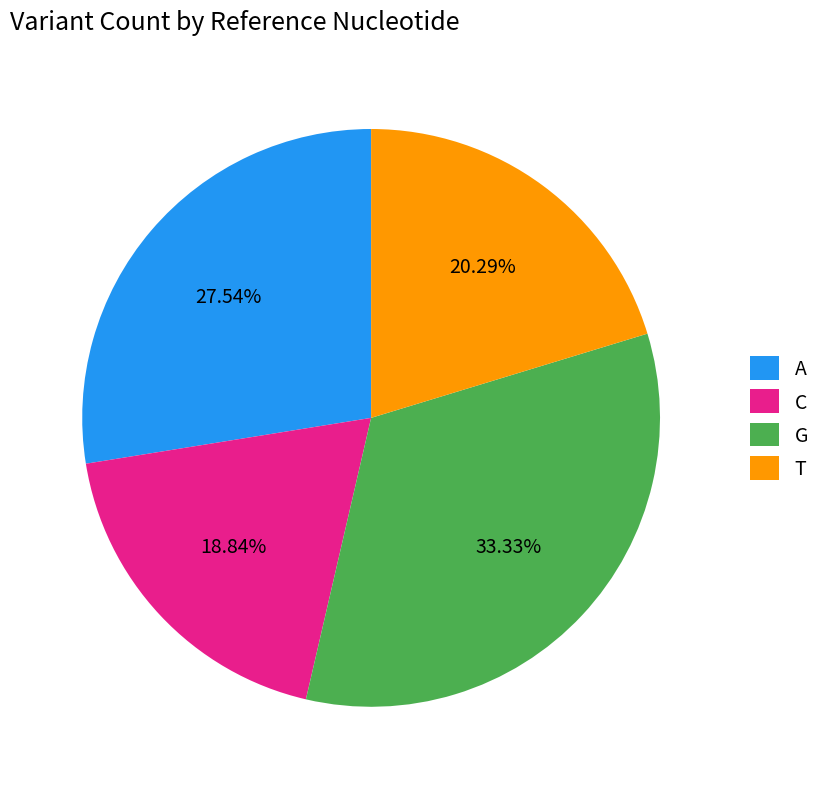

What is the smallest slice in the pie chart?

C